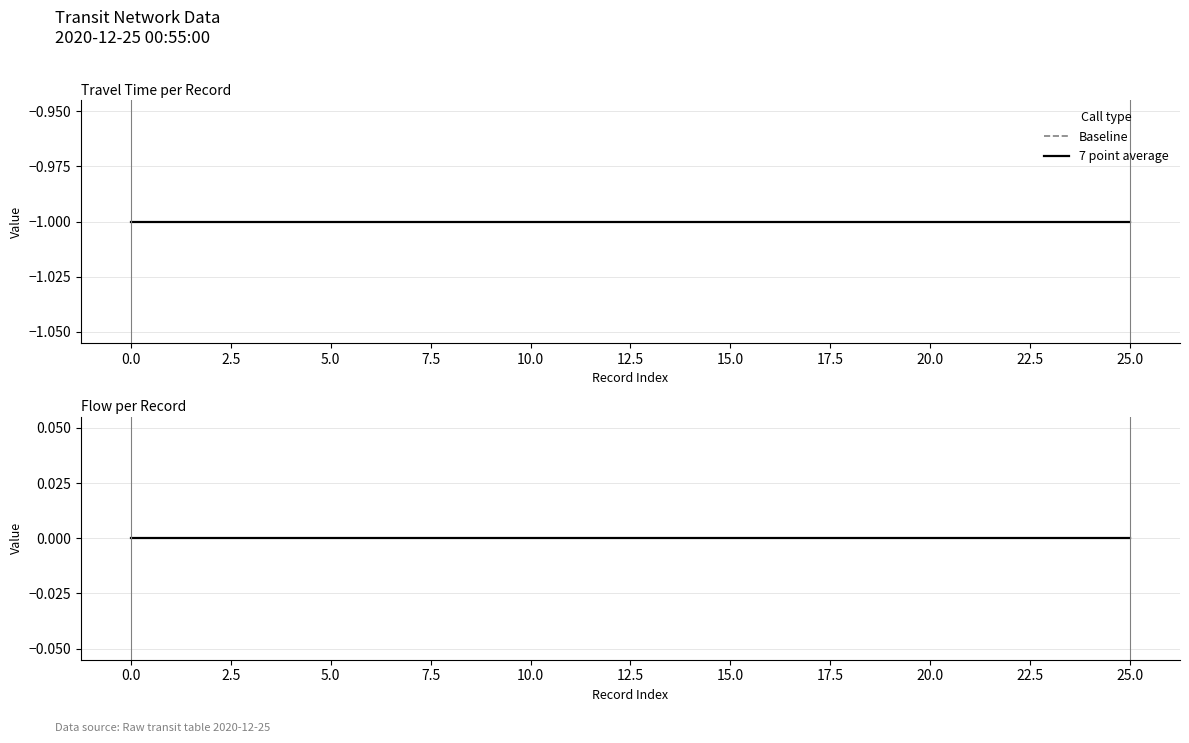

What is the value of the travel_time point at the 18th from the left?

-1